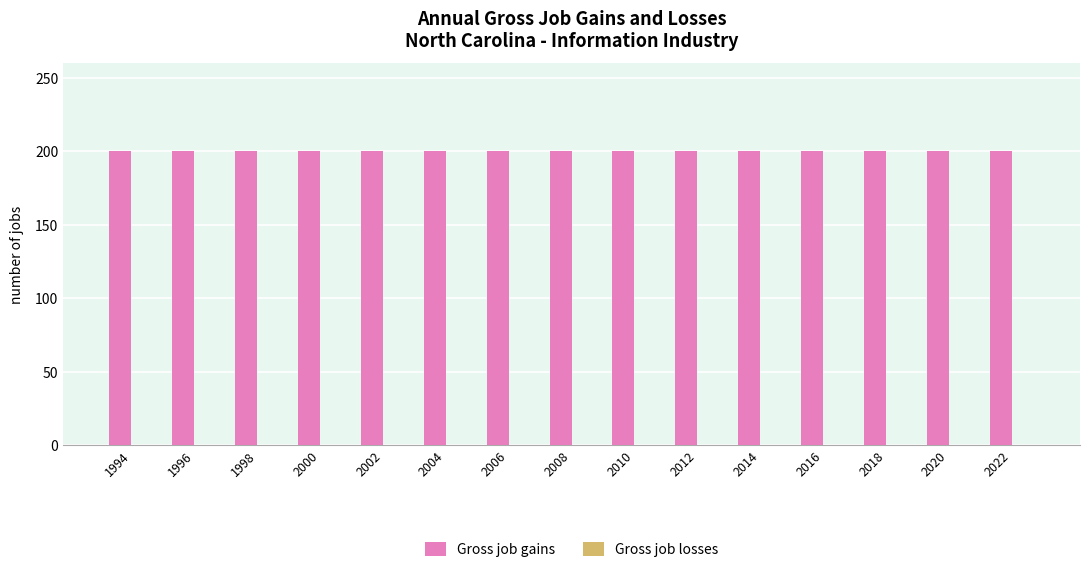

Which label corresponds to the smallest value in the chart?

1994